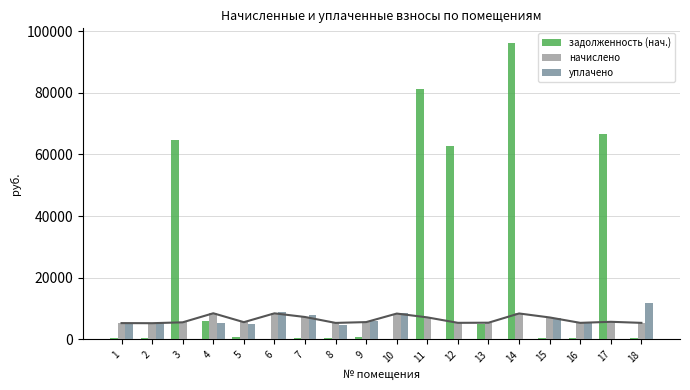

List the series in order of their peak value, lowest first.

начислено, уплачено, задолженность (нач.)